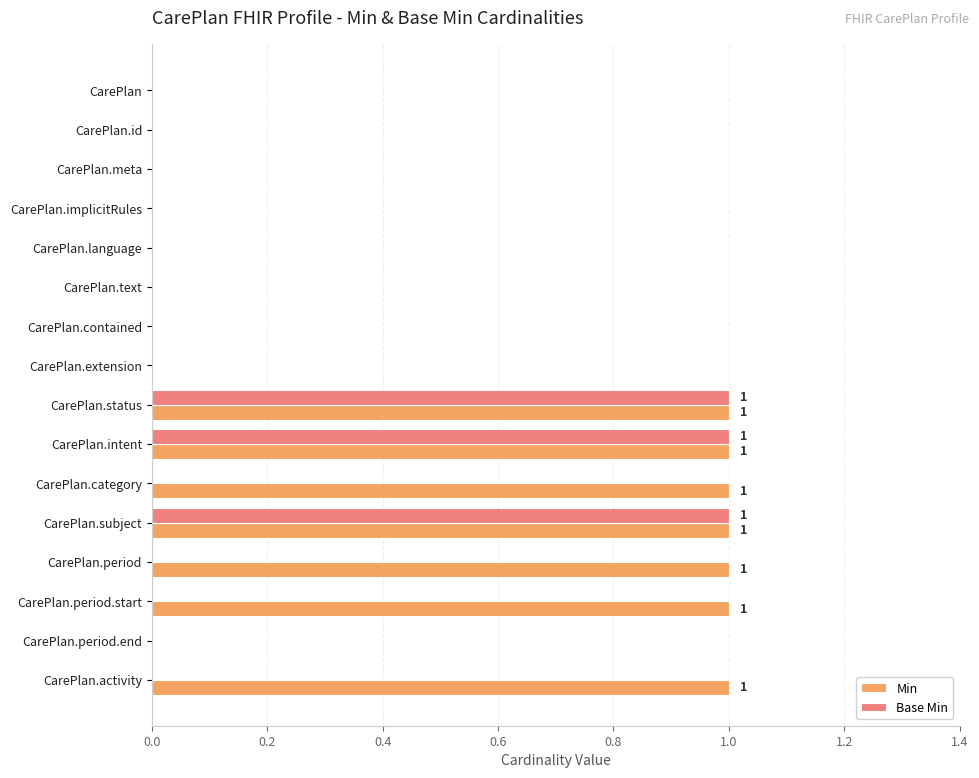

Is it true that Min equals 0 at CarePlan.meta?

True